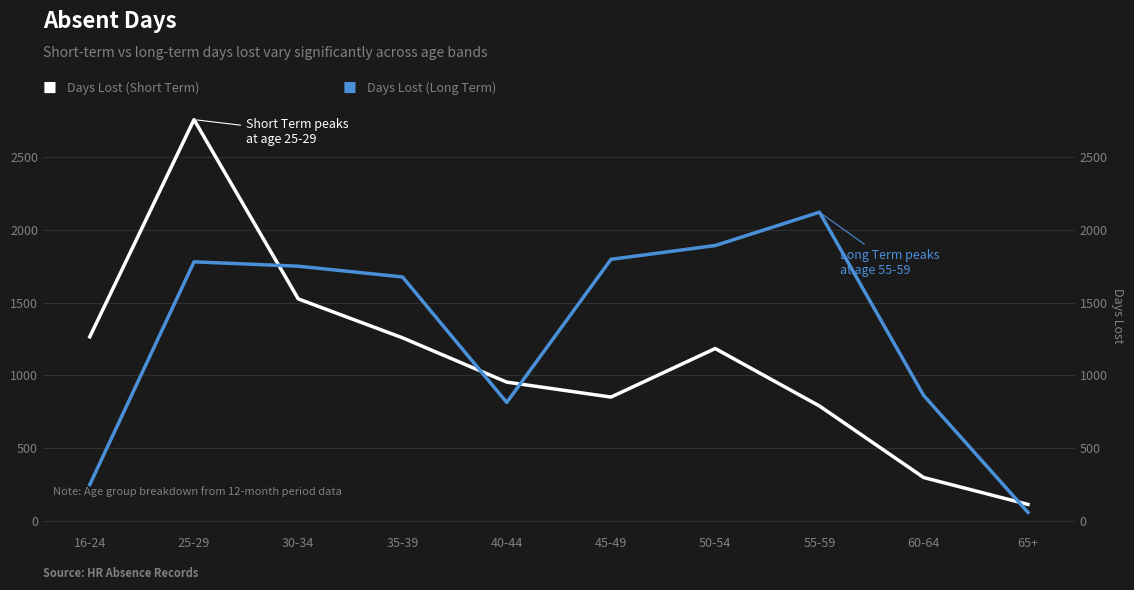

At which category is the sum across all series the highest?

25-29